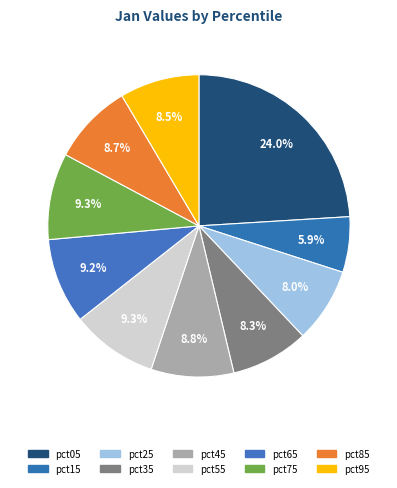

To the nearest percent, what is the combined percentage of pct85 and pct65?

18%